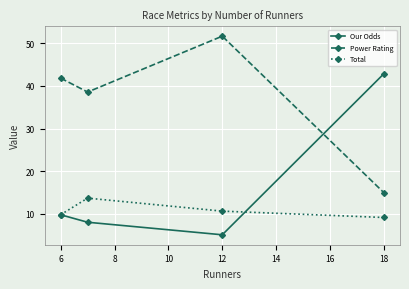

Rank the series by their maximum value, from highest to lowest.

Power Rating, Our Odds, Total